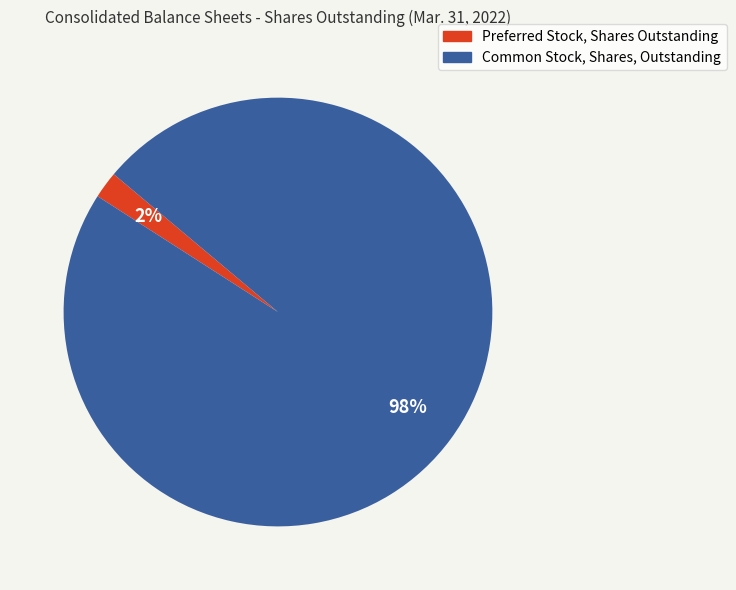

What is the smallest slice in the pie chart?

Preferred Stock, Shares Outstanding